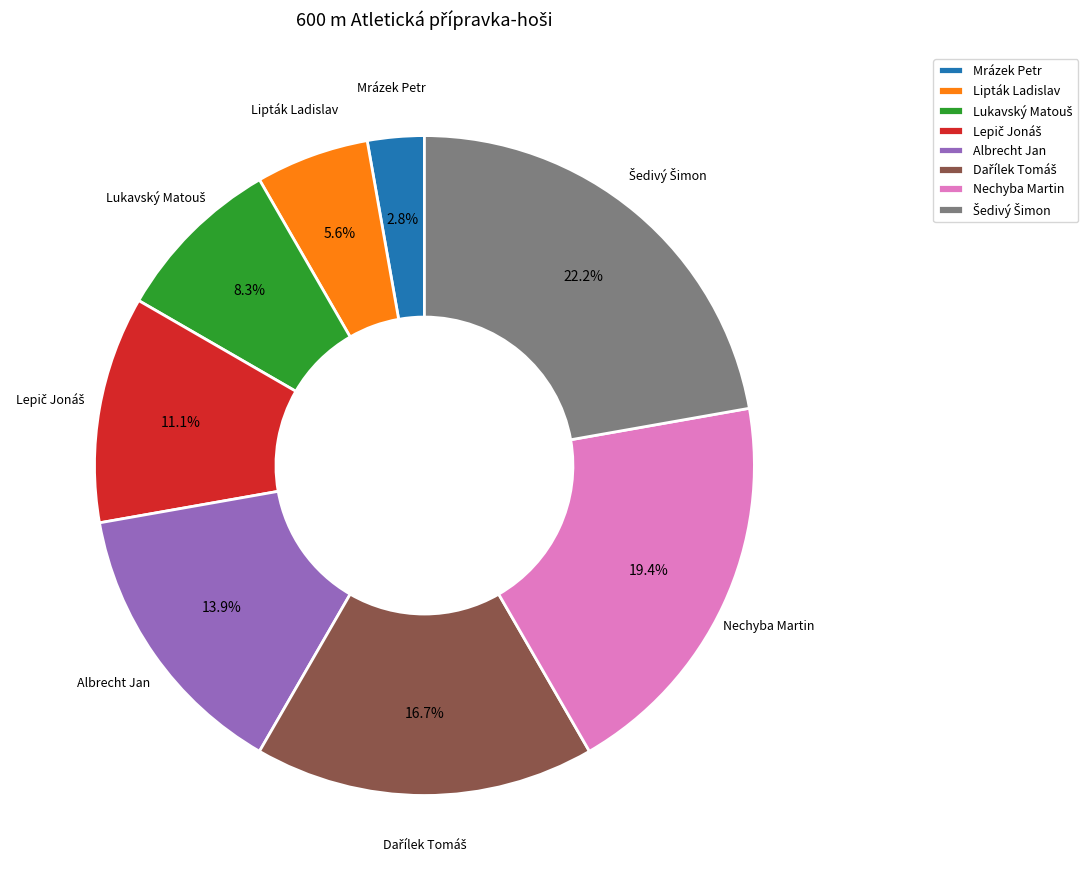

What portion of the pie excludes Nechyba Martin?

80.6%